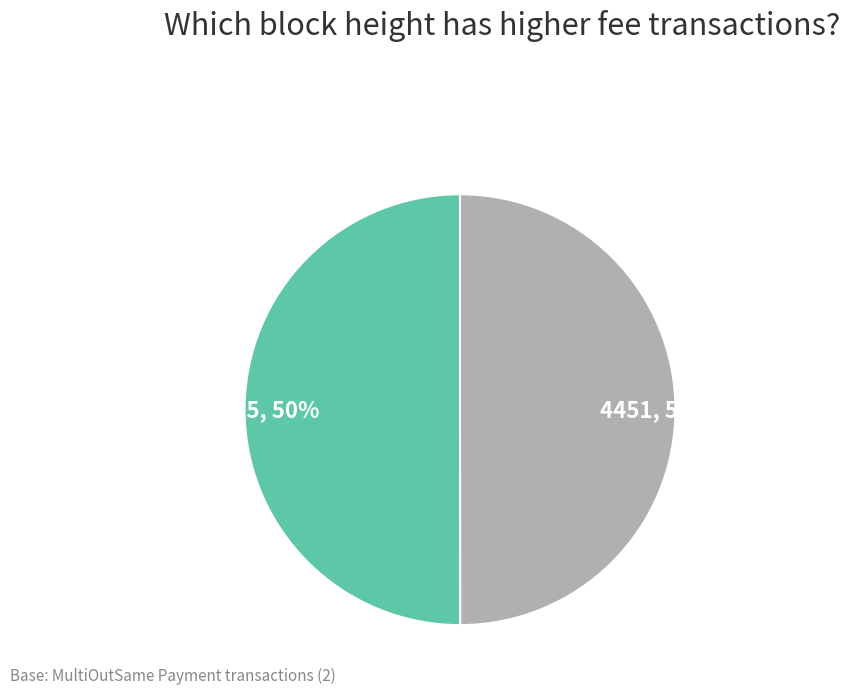

Combined, do 4455, 50% and 4451, 50% account for over 50%?

Yes